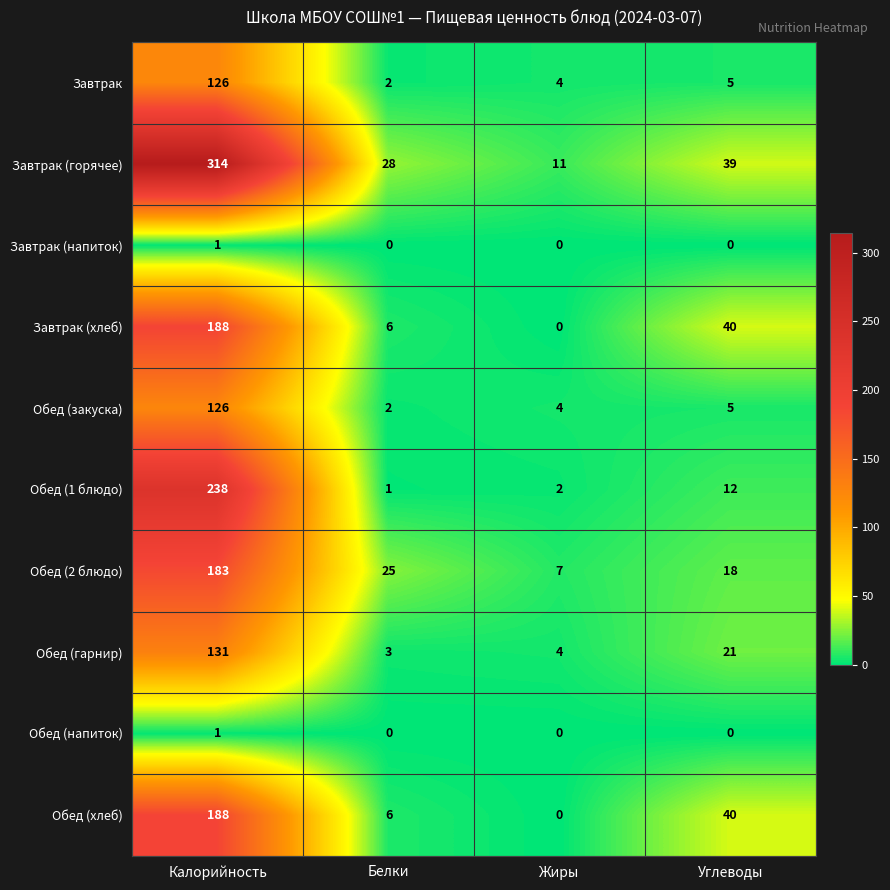

The Обед (2 блюдо) series shows 183 at Калорийность. True or false?

True